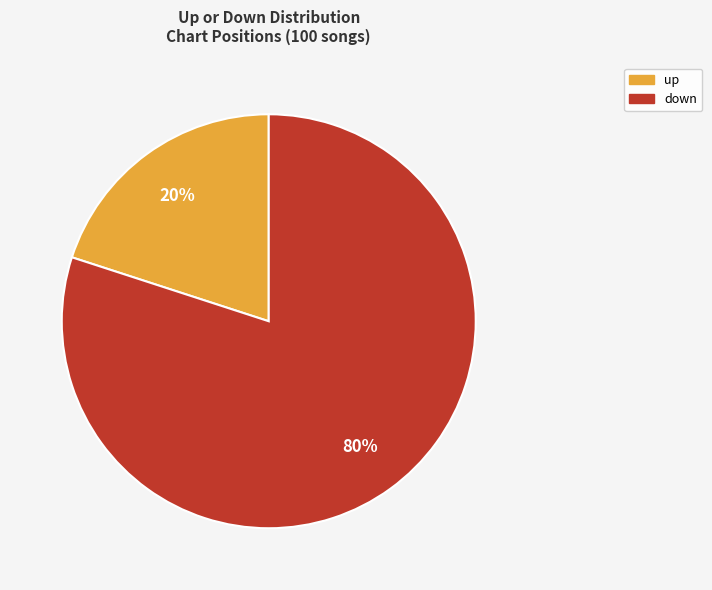

To the nearest percent, what percentage of the pie is down?

80%